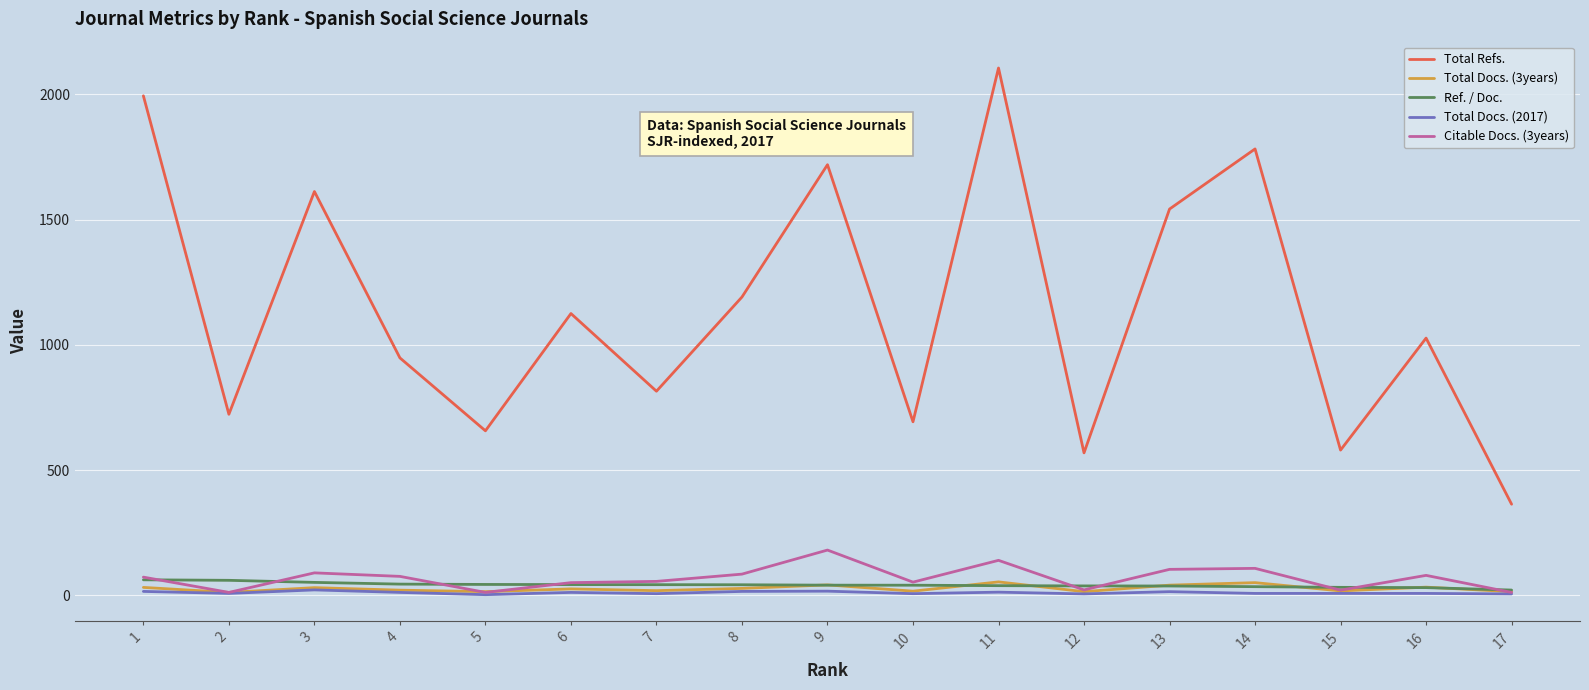

What is the difference between the maximum and minimum values in the Ref. / Doc. series?

40.9